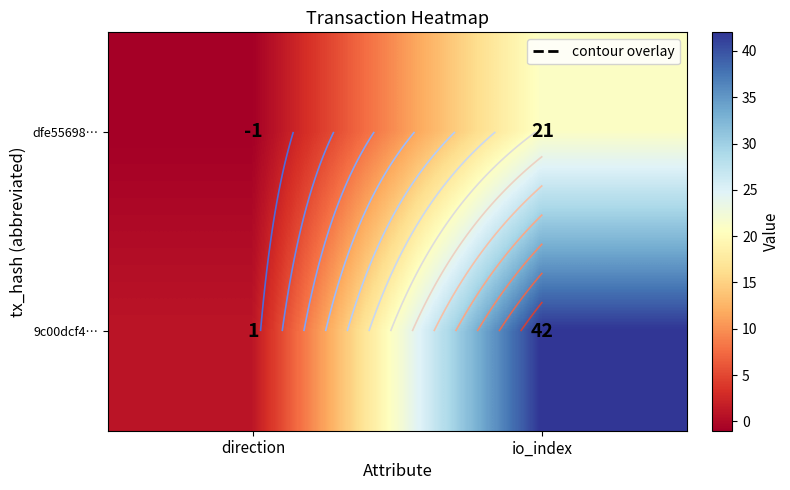

At io_index, list the series in order from smallest to largest.

dfe55698…, 9c00dcf4…